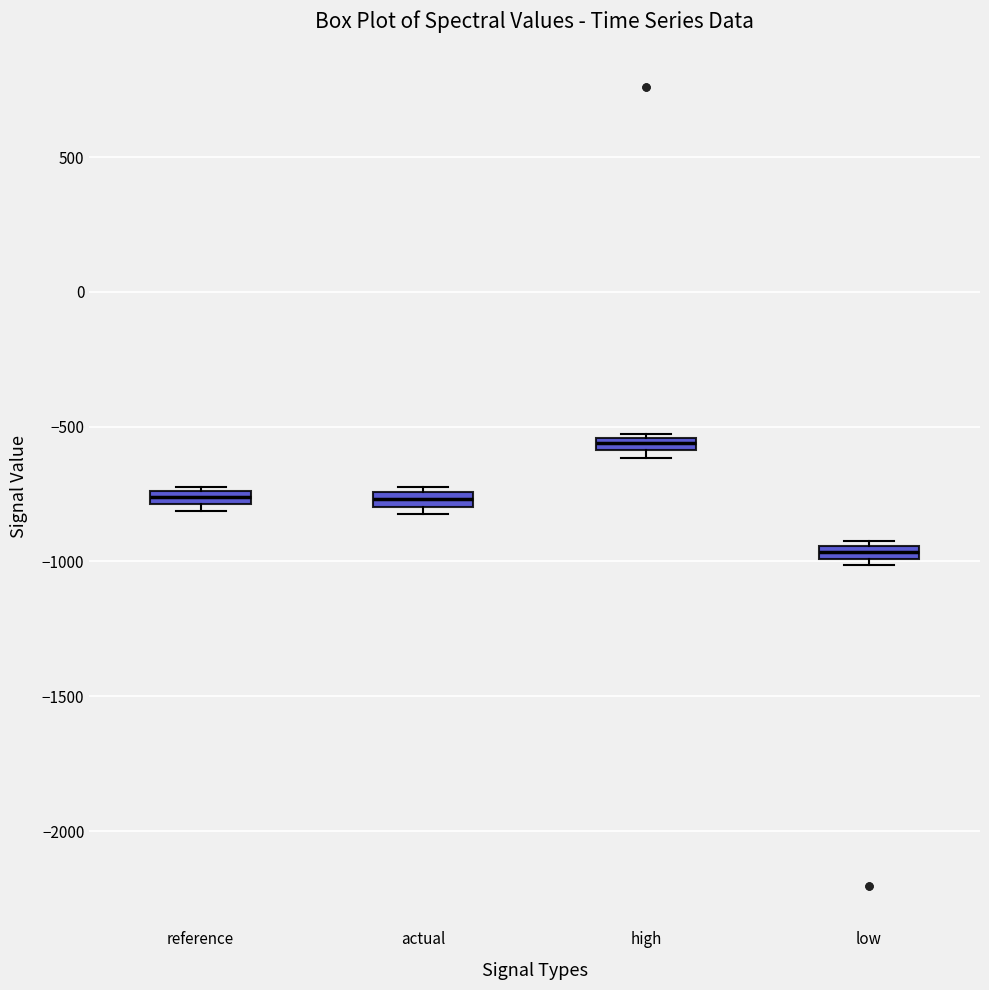

Which box has the lowest median line?

low